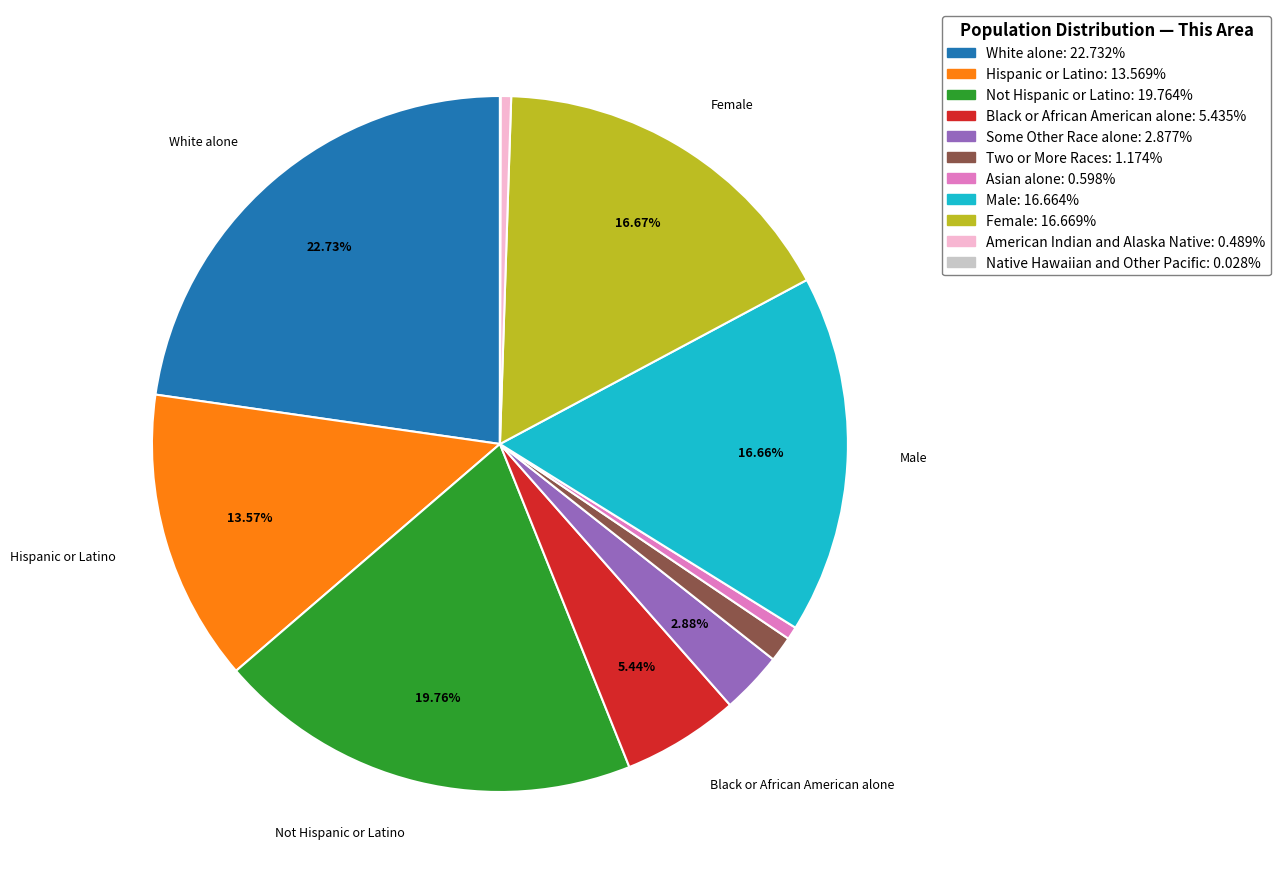

Is there any slice that represents more than half of the pie?

No